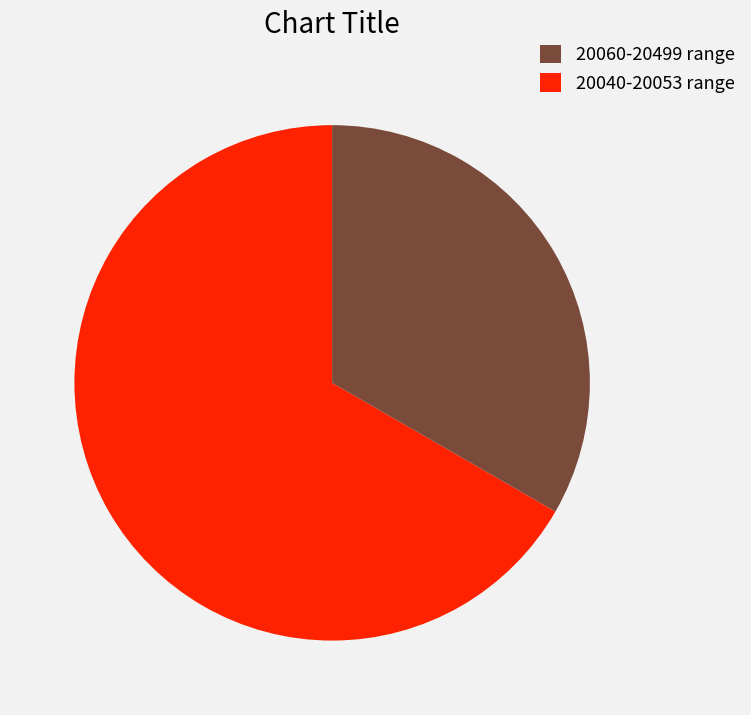

Rank the categories by value from lowest to highest.

20040-20053 range, 20060-20499 range